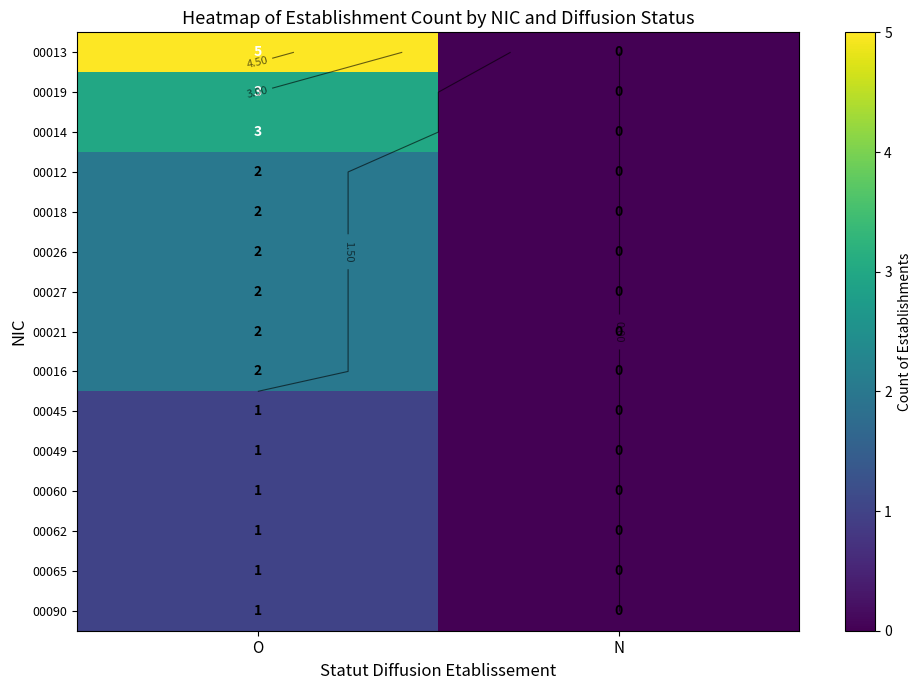

Rank the series at O from lowest to highest value.

00045, 00049, 00060, 00062, 00065, 00090, 00012, 00018, 00026, 00027, 00021, 00016, 00019, 00014, 00013